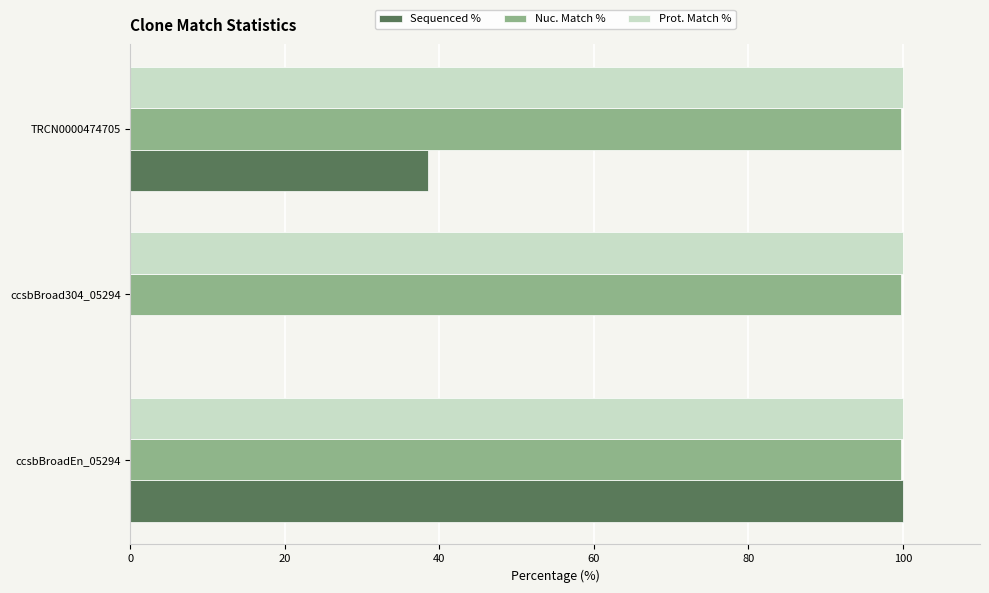

What is the sum of all Sequenced % values?

138.5